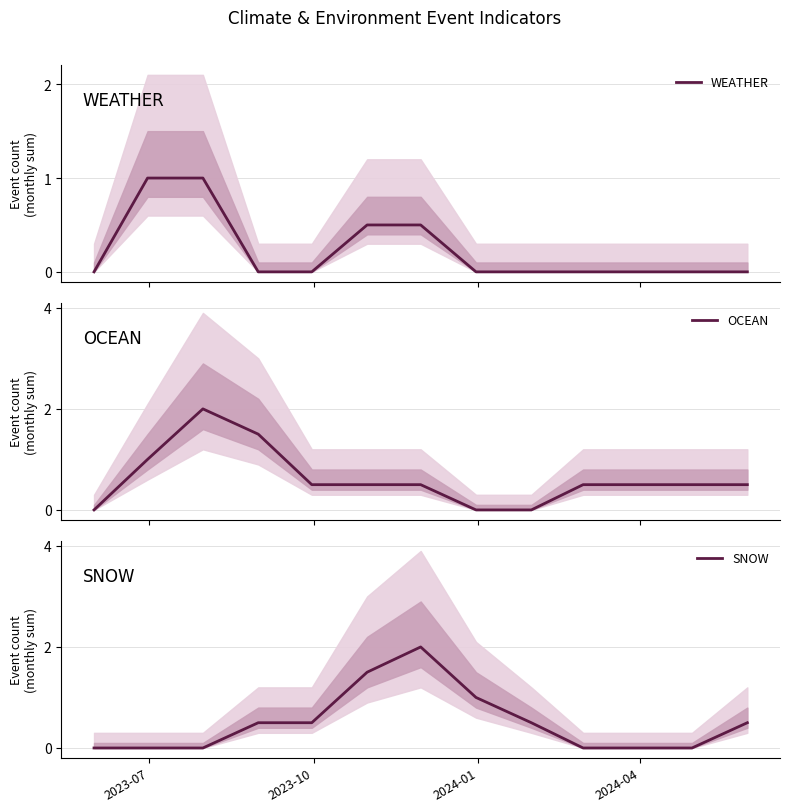

At 2024-04, list the series in order from smallest to largest.

WEATHER, SNOW, OCEAN